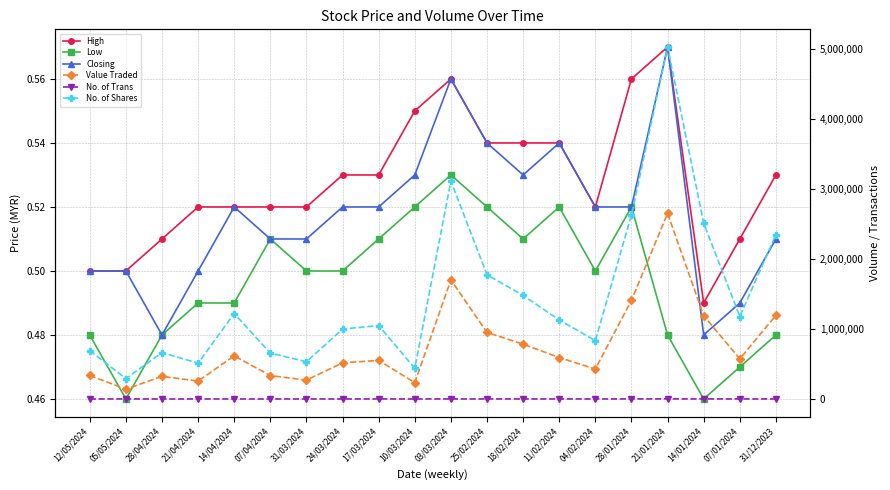

What is the minimum value for Value Traded?

139644.0